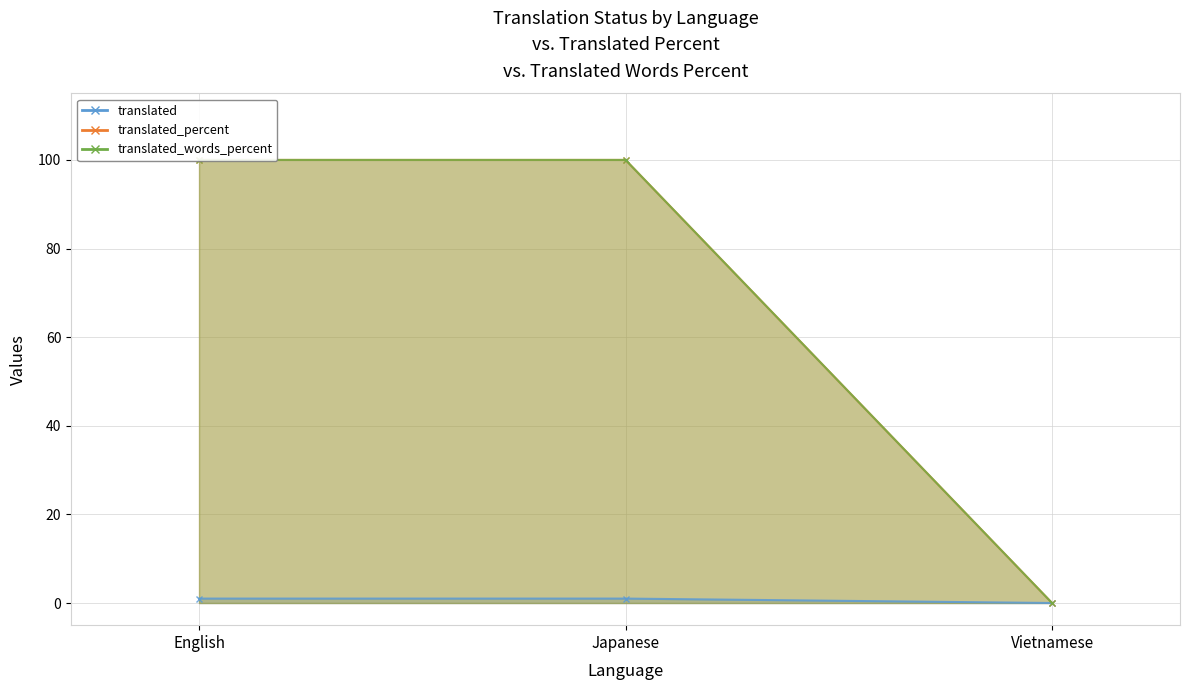

At which label does translated reach its peak?

English